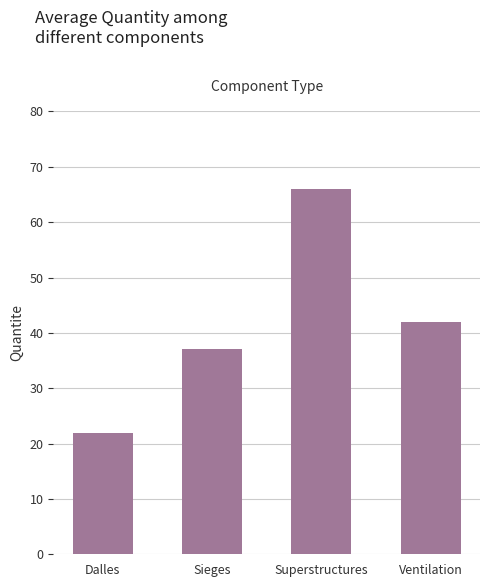

What is the maximum value shown in the chart?

66